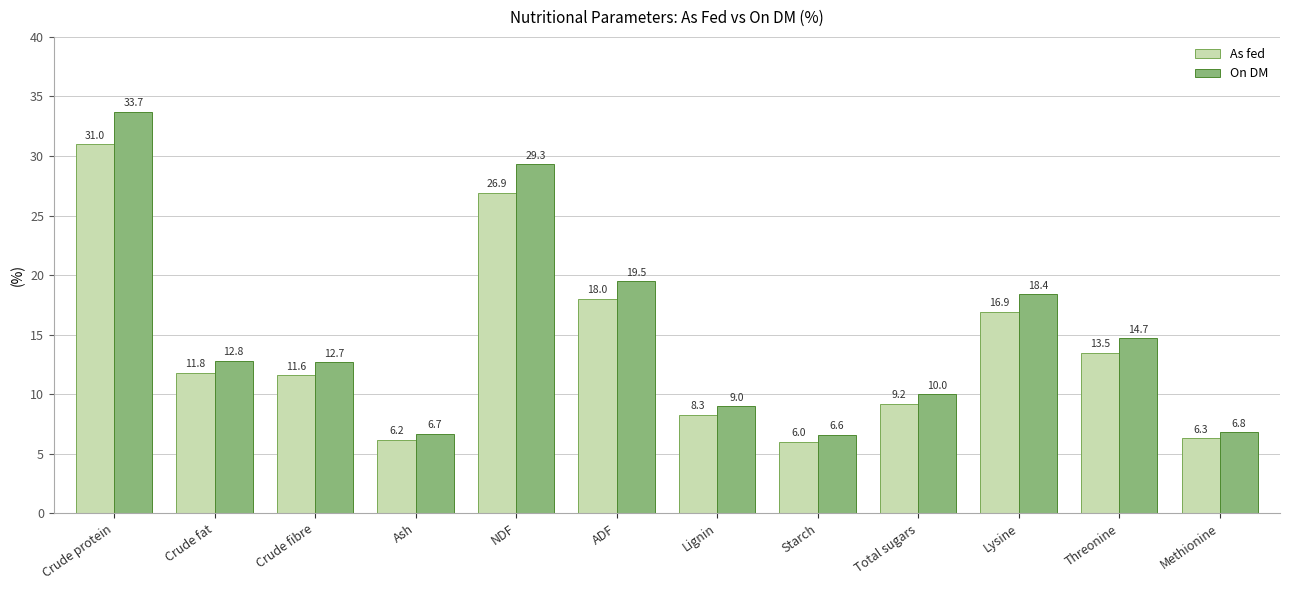

What is the label of the 1st bar from the right?

Methionine